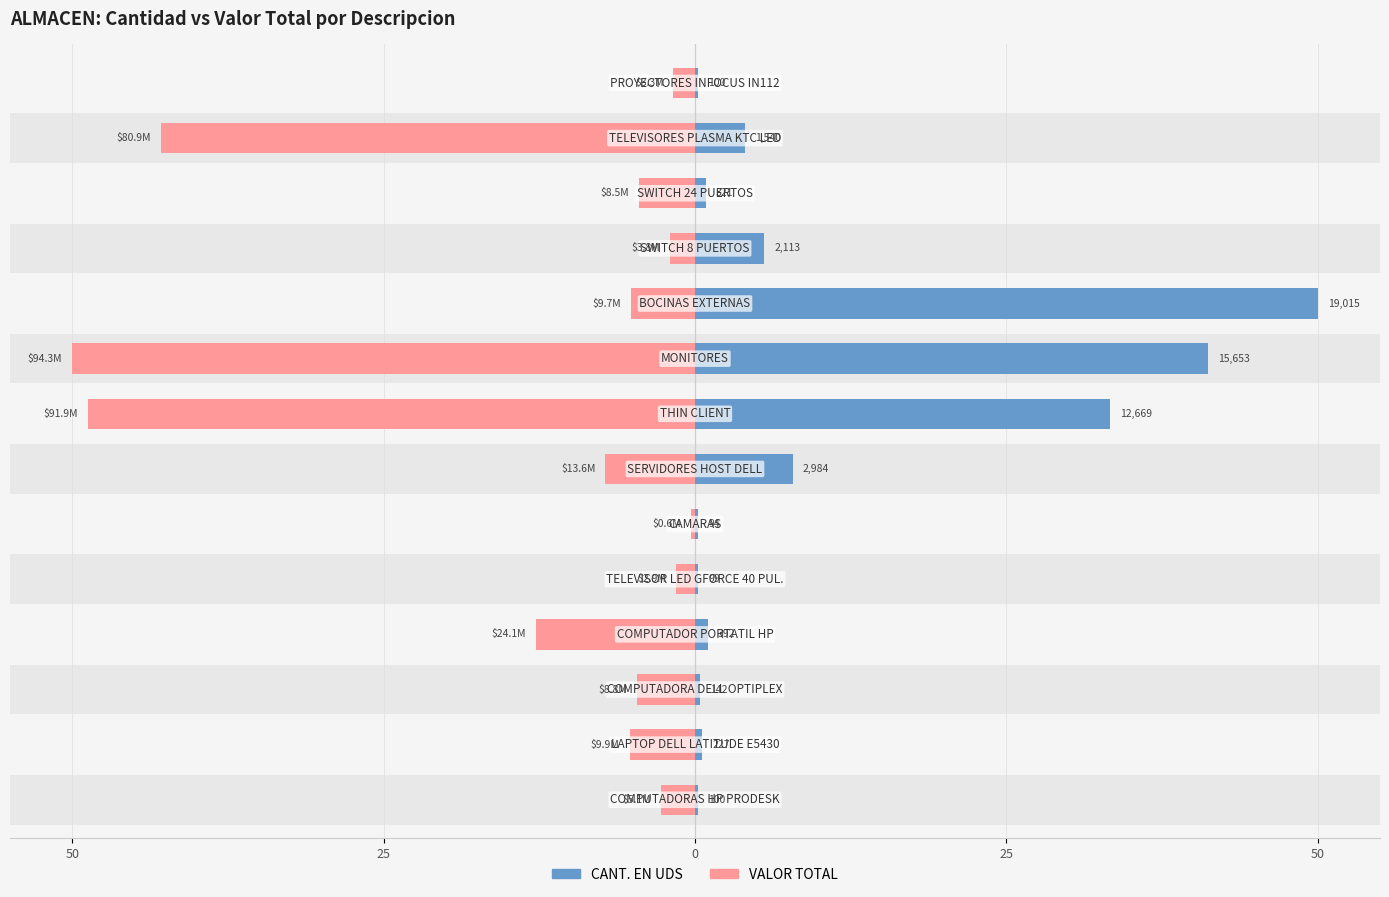

Reading left to right, transcribe all the data shown in this chart.

CANT. EN UDS: 0.3	0.6	0.4	1.0	0.3	0.2	7.8	33.3	41.2	50.0	5.6	0.8	4.0	0.3
VALOR TOTAL: -2.7	-5.3	-4.7	-12.8	-1.5	-0.3	-7.2	-48.8	-50.0	-5.1	-2.0	-4.5	-42.9	-1.7